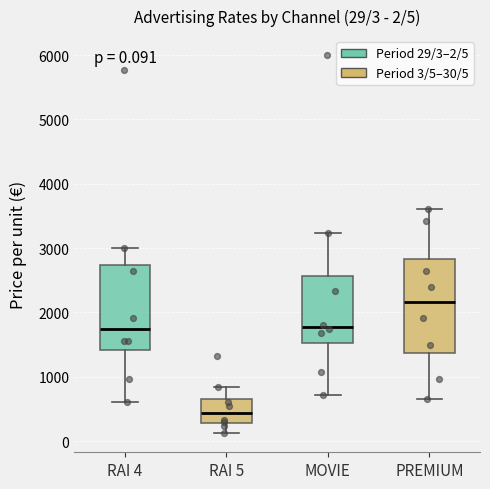

Which box is the tallest, from its lower edge to its upper edge?

PREMIUM